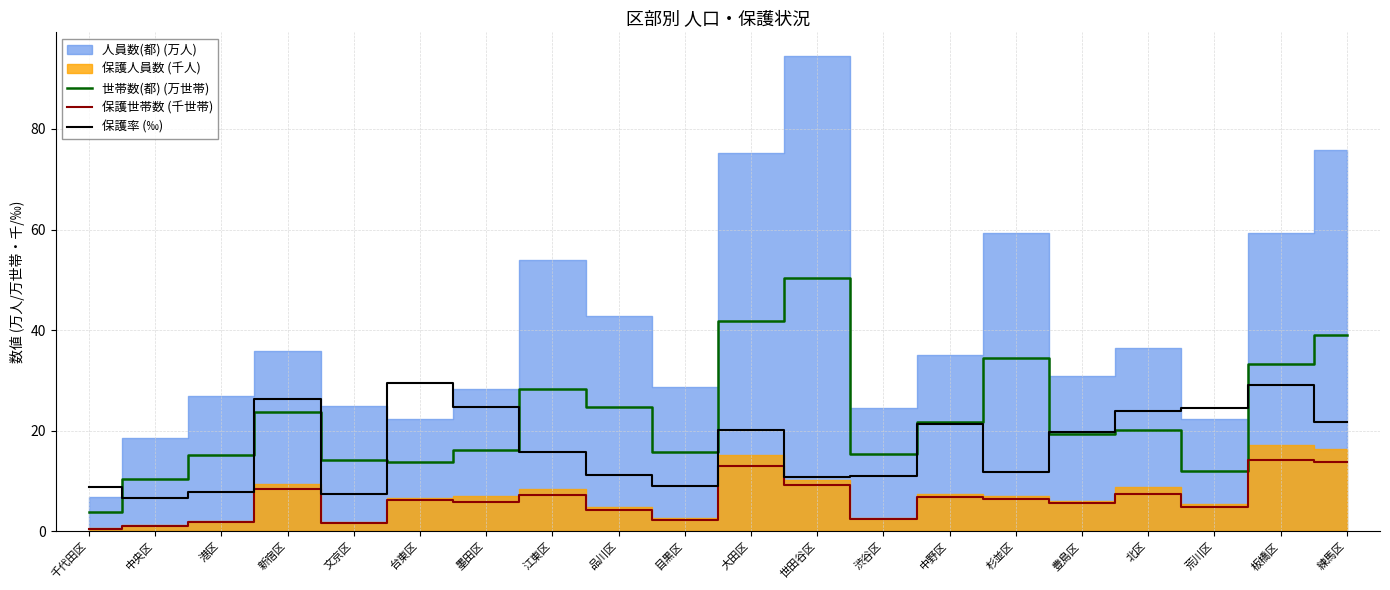

What is the difference between the 世帯数(都) (万世帯) values at 板橋区 and 目黒区?

17.5